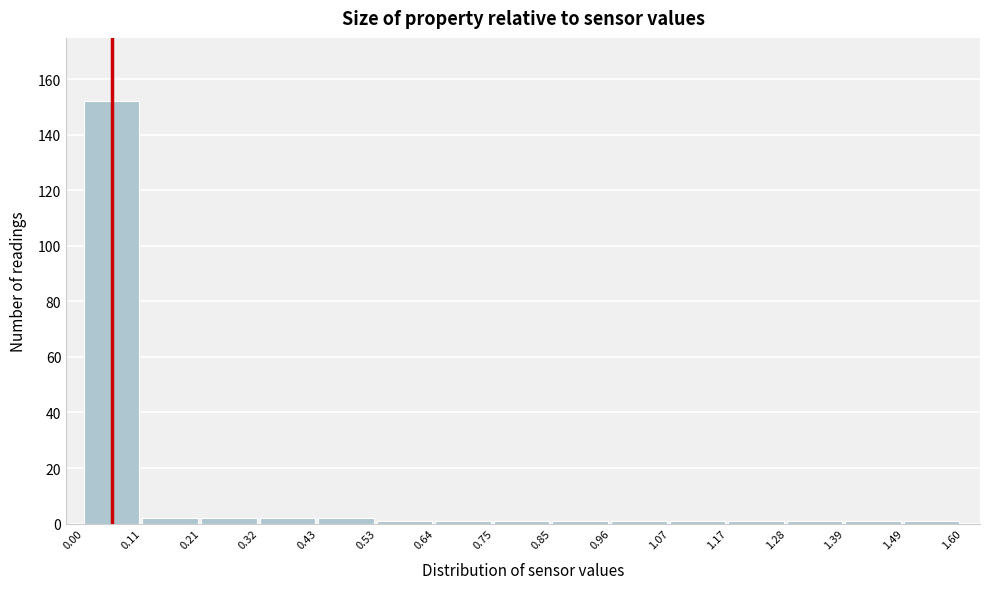

Reading left to right, transcribe this chart: for each bar, give the range it covers on the x-axis and its height. The values are not printed on the chart, so give them approximately, as read against the axis.

0.00 to 0.11: 152
0.11 to 0.21: 2
0.21 to 0.32: 2
0.32 to 0.43: 2
0.43 to 0.53: 2
0.53 to 0.64: under 2
0.64 to 0.75: under 2
0.75 to 0.85: under 2
0.85 to 0.96: under 2
0.96 to 1.07: under 2
1.07 to 1.17: under 2
1.17 to 1.28: under 2
1.28 to 1.39: under 2
1.39 to 1.49: under 2
1.49 to 1.60: under 2